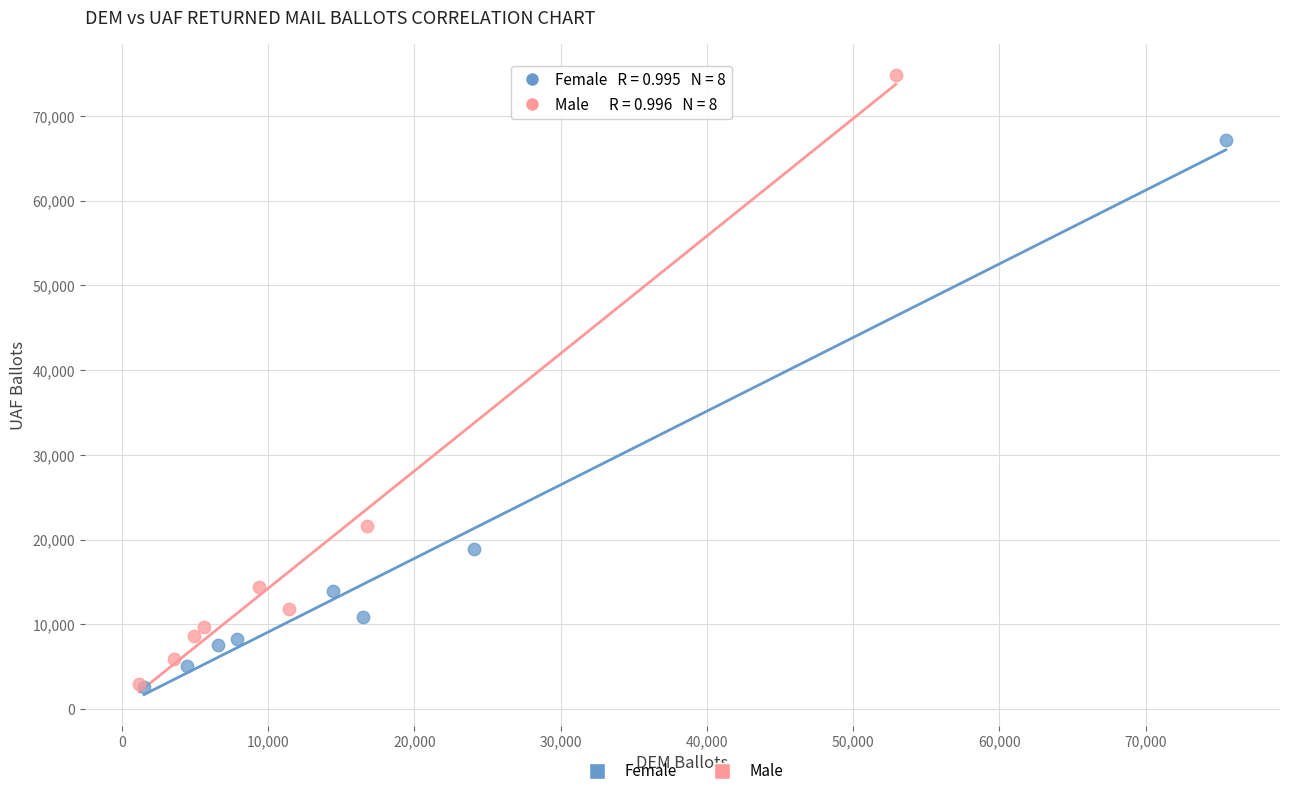

Which series has the widest spread of Y values?

Male